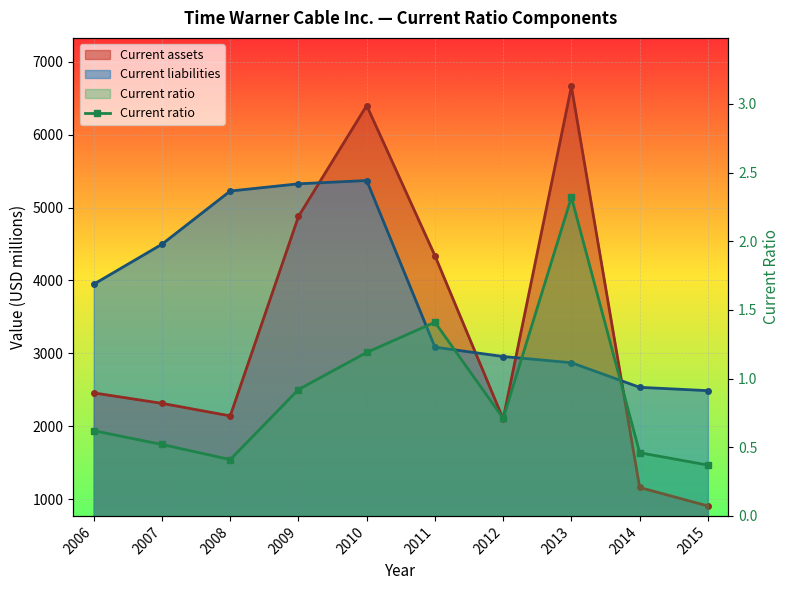

At which category does the chart reach its minimum across all series?

2015